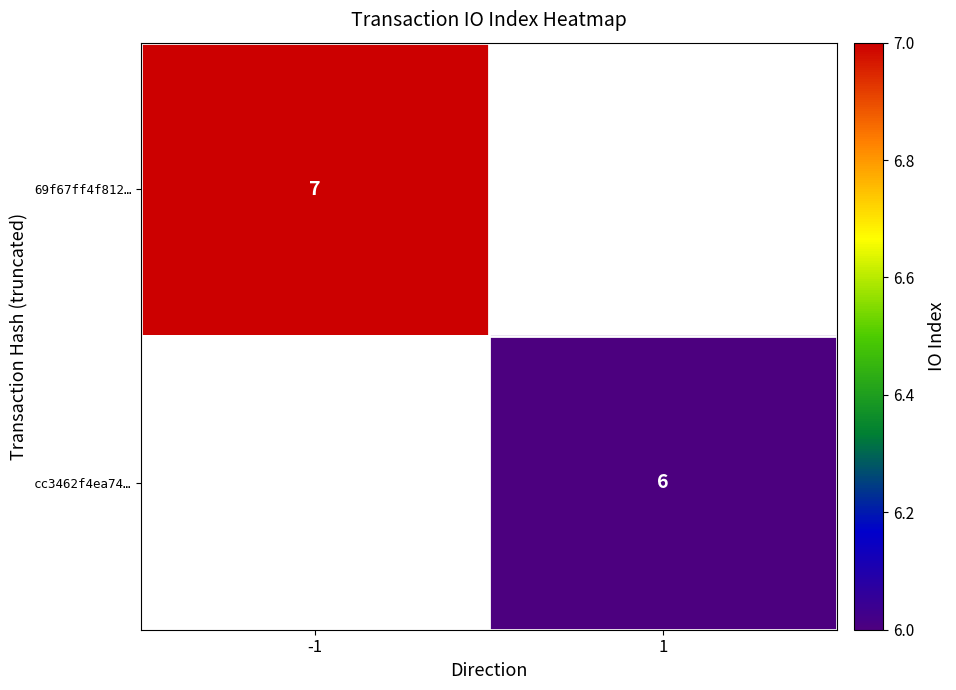

The 69f67ff4f812… series shows 7 at -1. True or false?

True